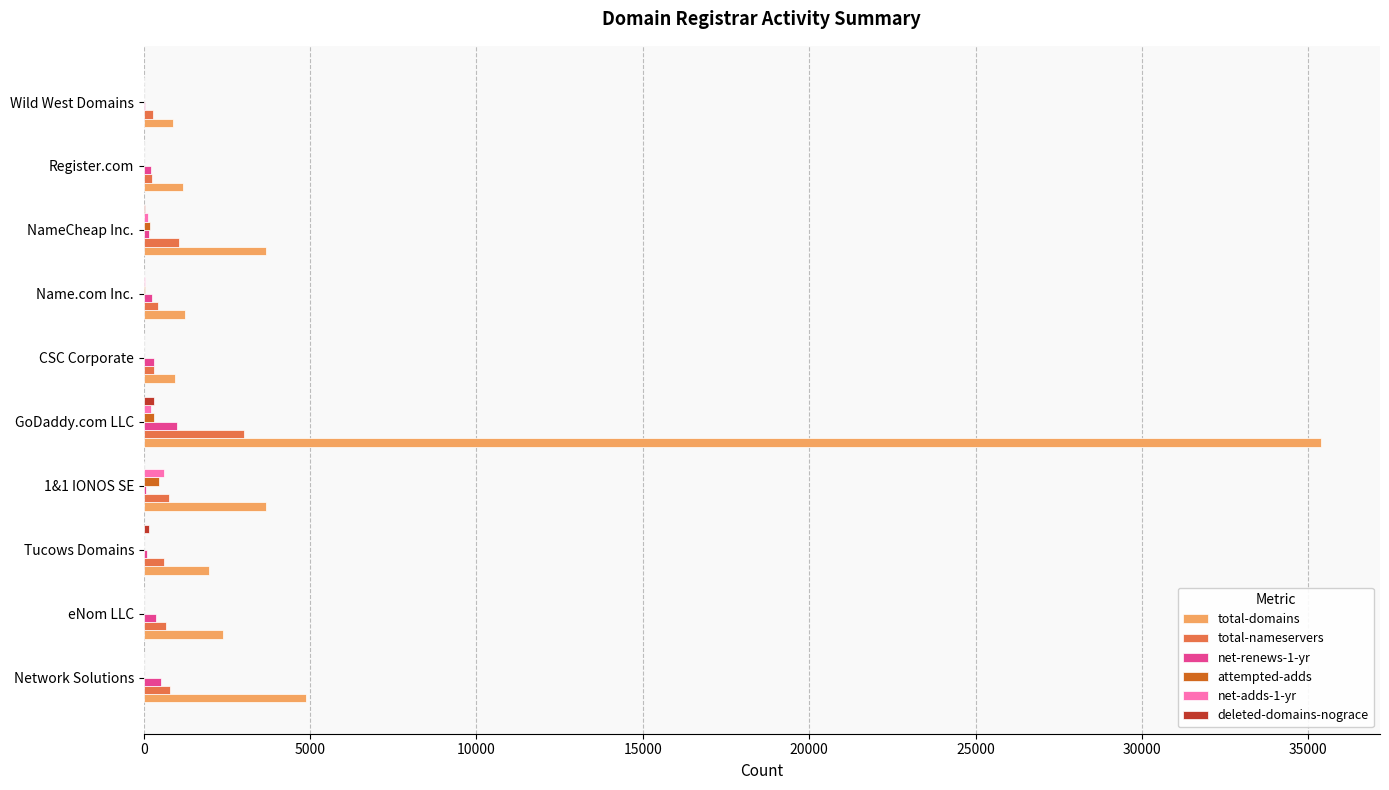

At which label is total-domains closest to 18136?

Network Solutions